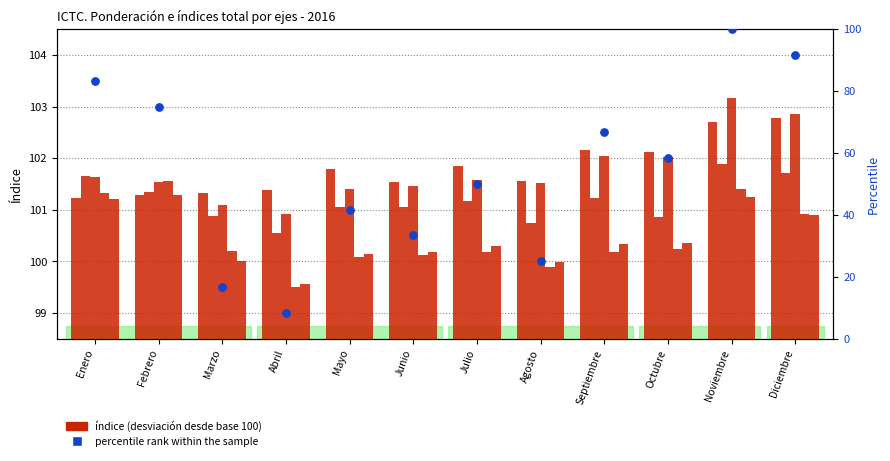

Which series has the largest total across all categories?

2 ejes